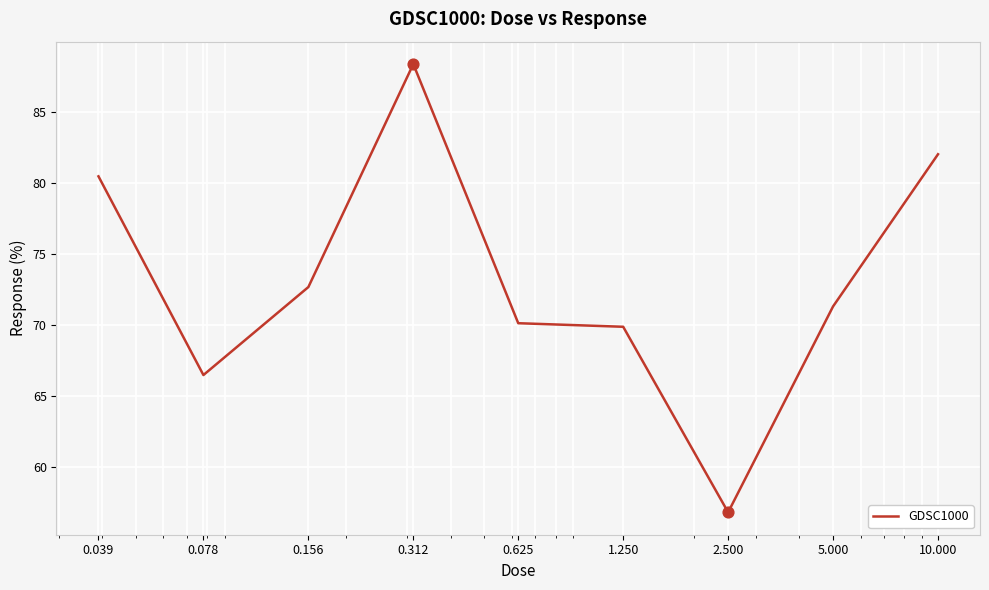

What is the smallest value displayed?

56.8